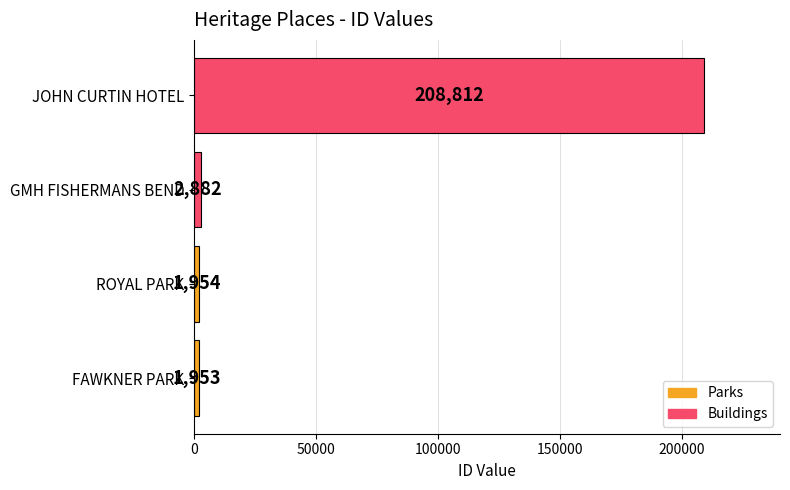

Rank the categories by value from lowest to highest.

FAWKNER PARK, ROYAL PARK, GMH FISHERMANS BEND, JOHN CURTIN HOTEL